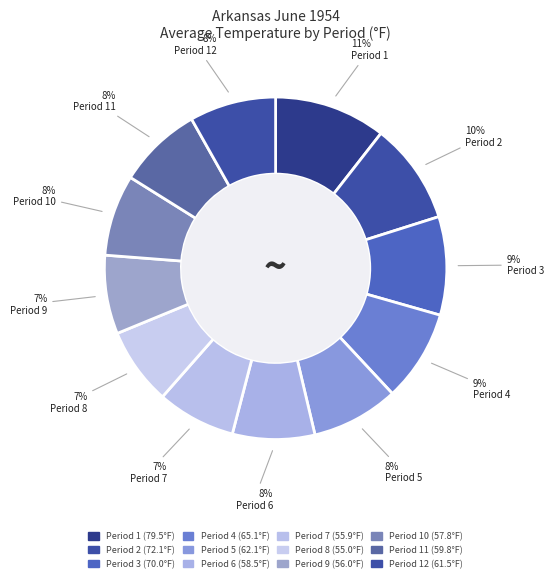

How many slices are in this pie chart?

12